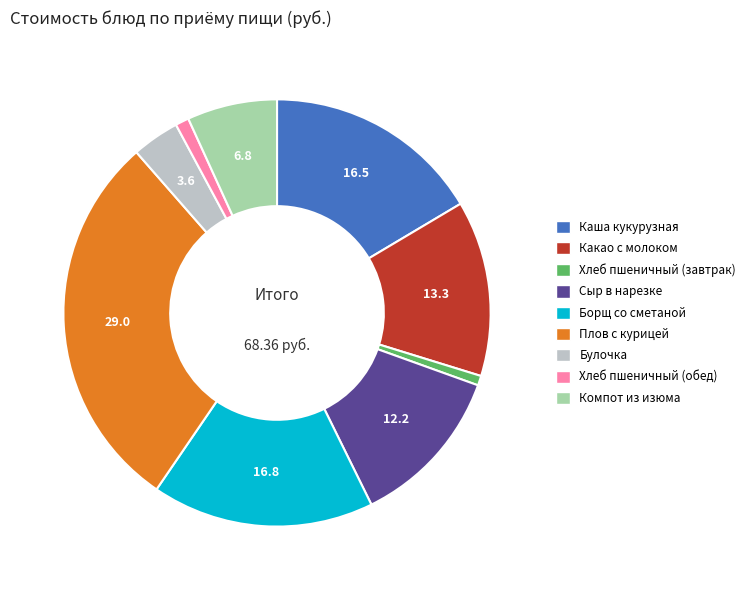

Which slice is the largest?

Плов с курицей